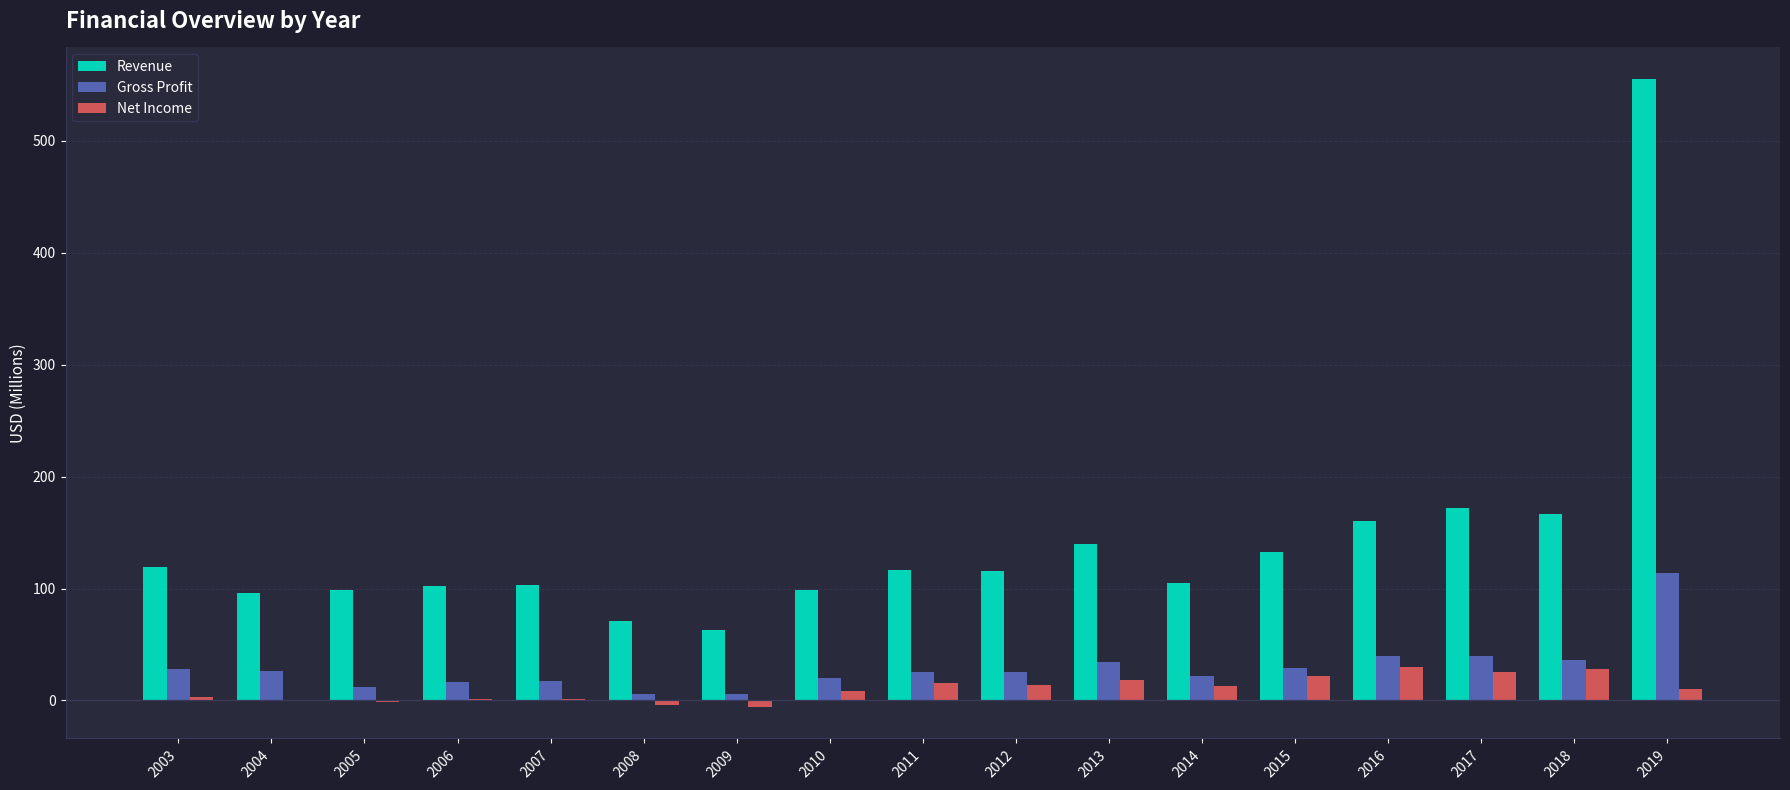

How many groups of bars are there?

17